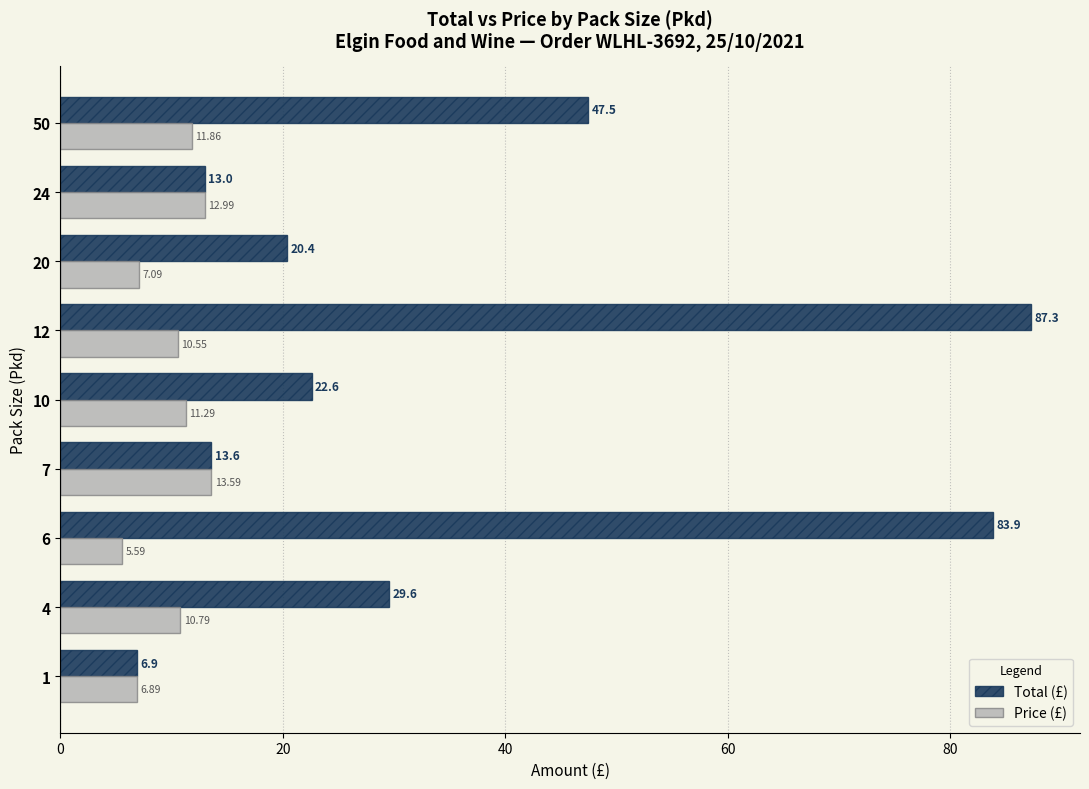

List the labels in order of Price (£) value, smallest first.

6, 1, 20, 12, 4, 10, 50, 24, 7